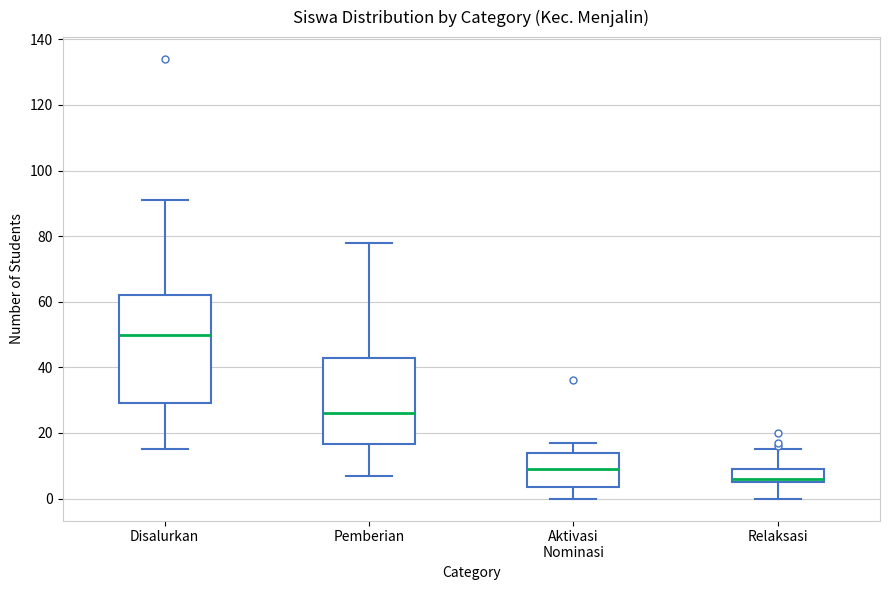

Where does the median line of the box for Aktivasi Nominasi sit on the y-axis? The values are not printed on the chart, so give them approximately, as read against the axis.

10